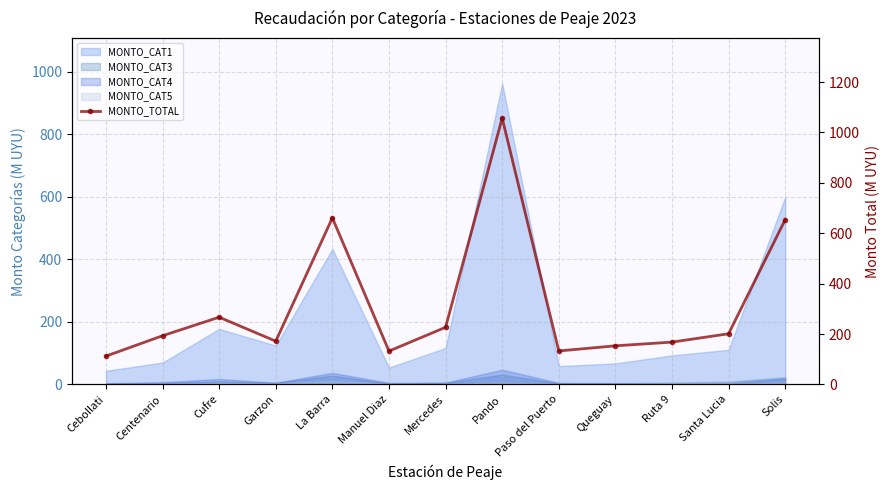

What position from the right is Solis?

1